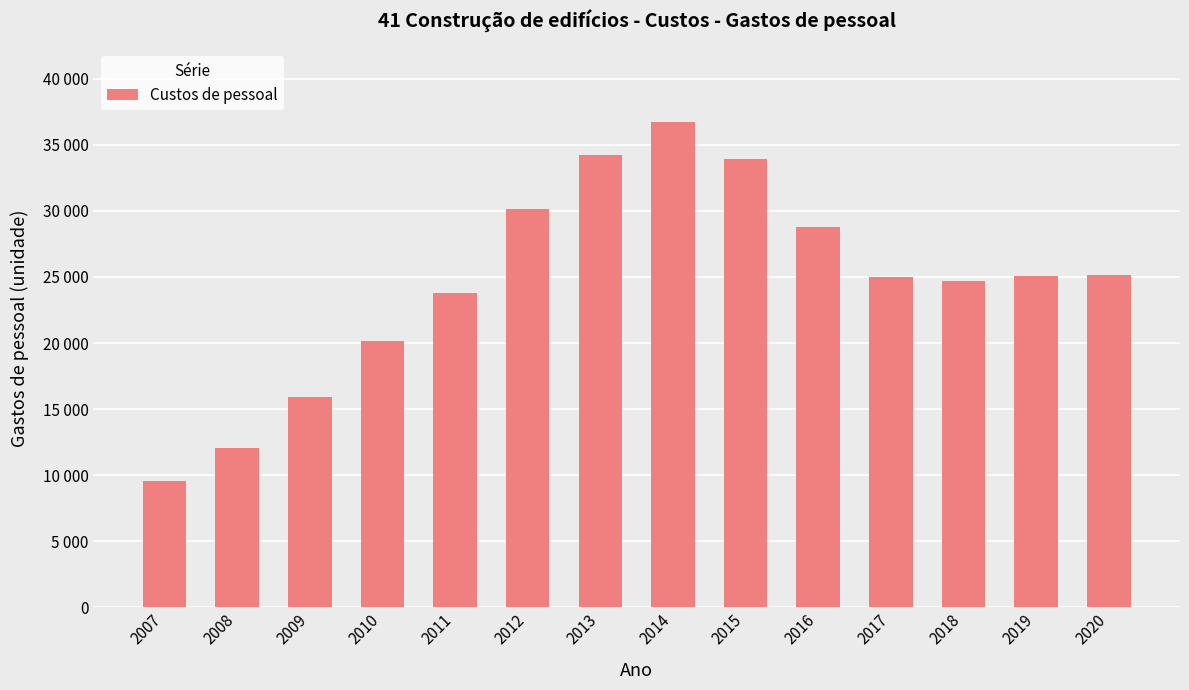

Does the chart contain any negative values?

No